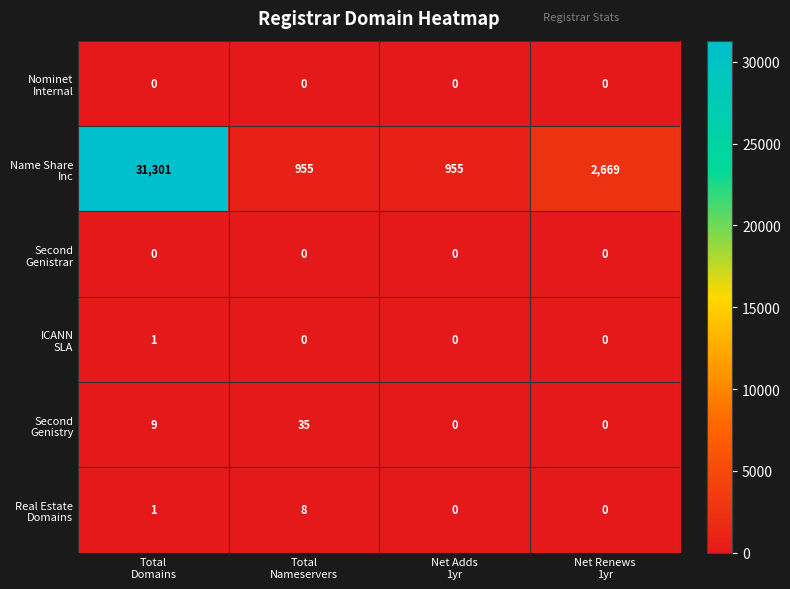

Which category has the highest value across all series?

Total
Domains